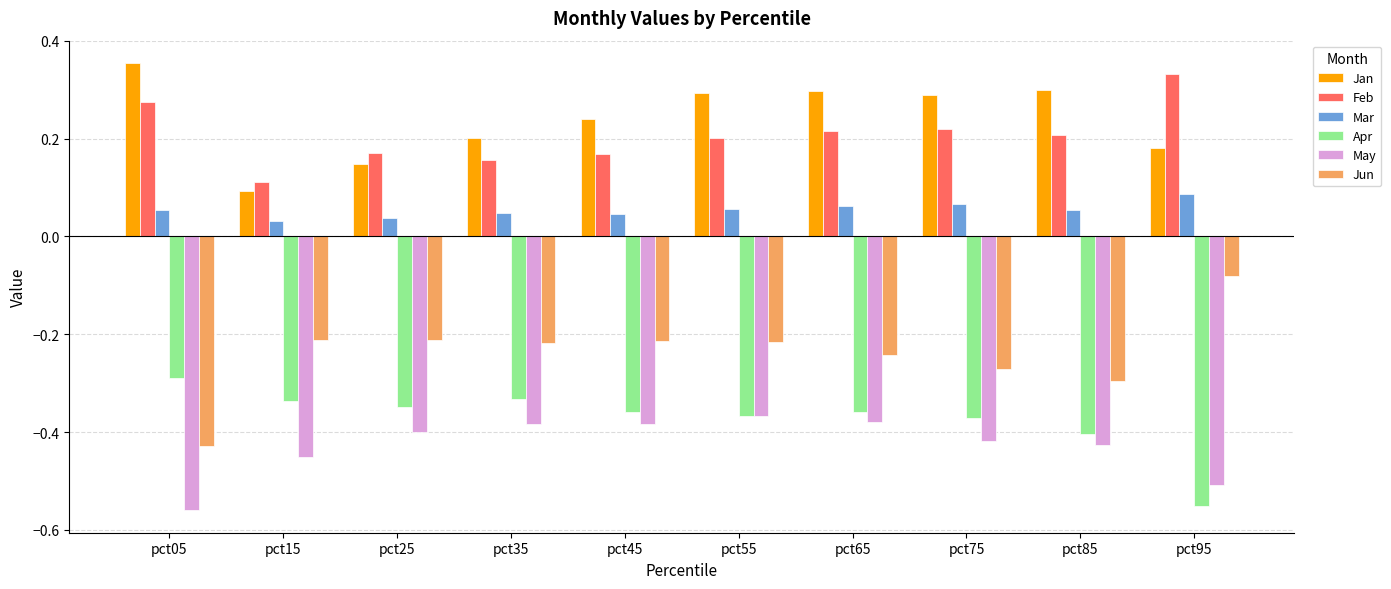

List the series in order of their peak value, highest first.

Jan, Feb, Mar, Jun, Apr, May